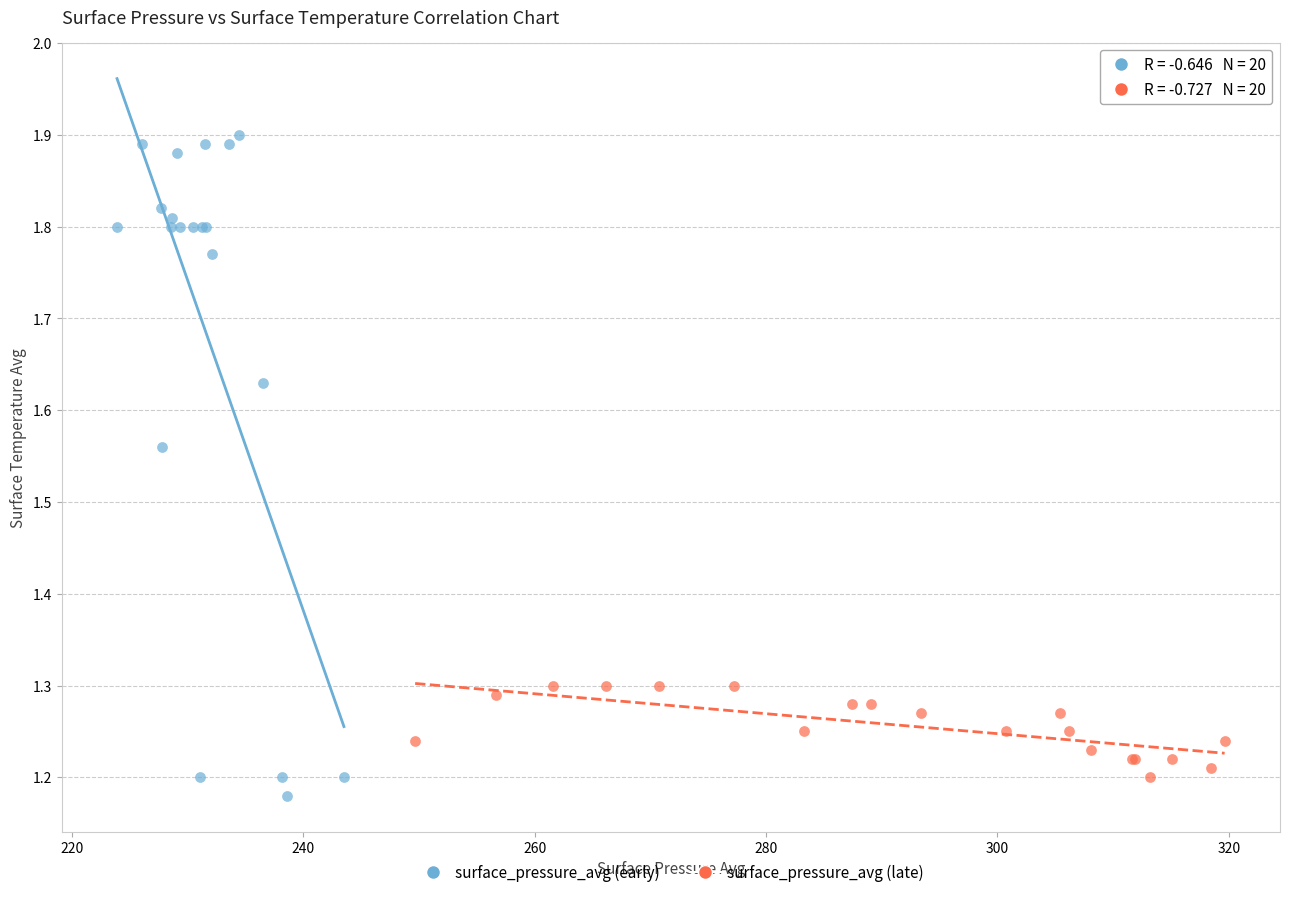

Which series contains the highest Y value?

surface_pressure_avg (early)